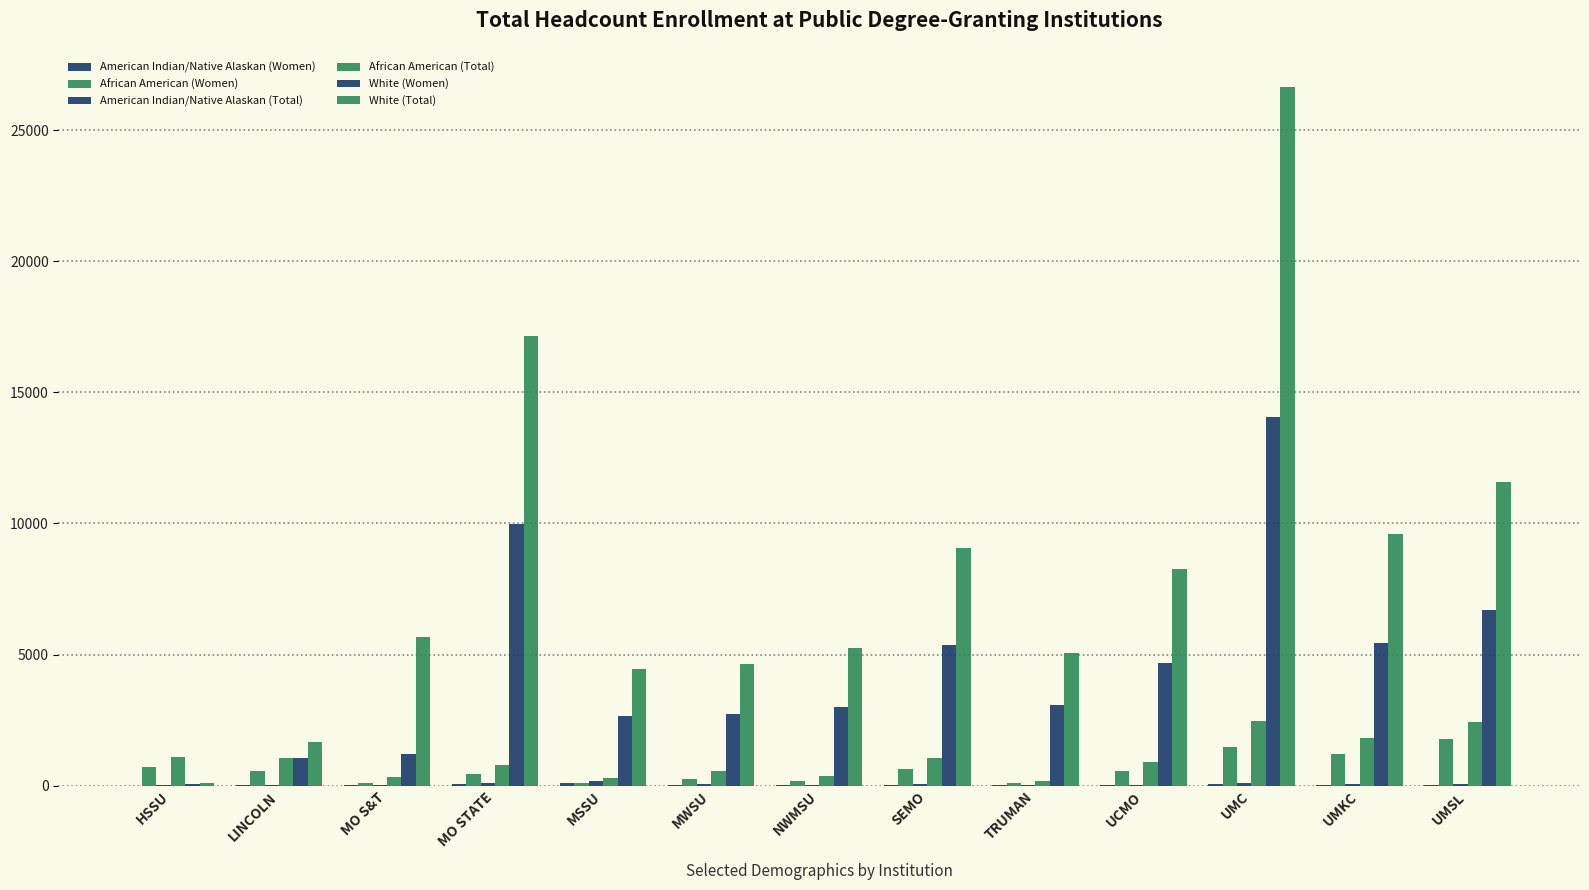

How many series are shown in this chart?

6